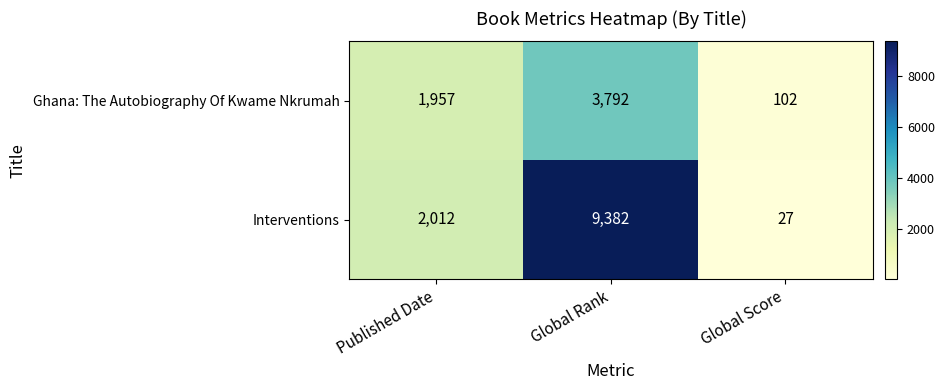

Count the number of categories in the chart.

3